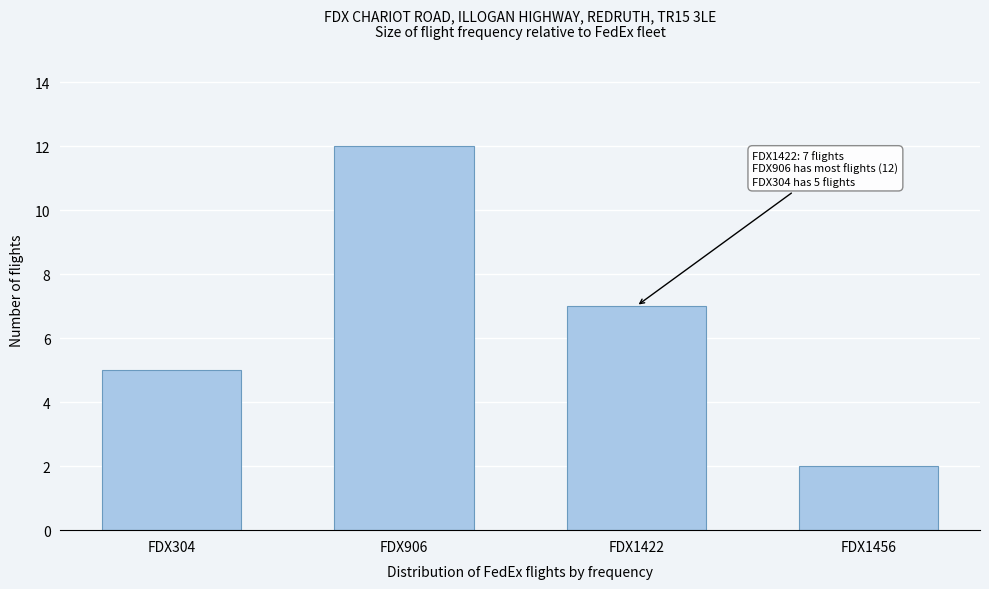

Reading left to right, transcribe all the data shown in this chart.

FDX304=5	FDX906=12	FDX1422=7	FDX1456=2